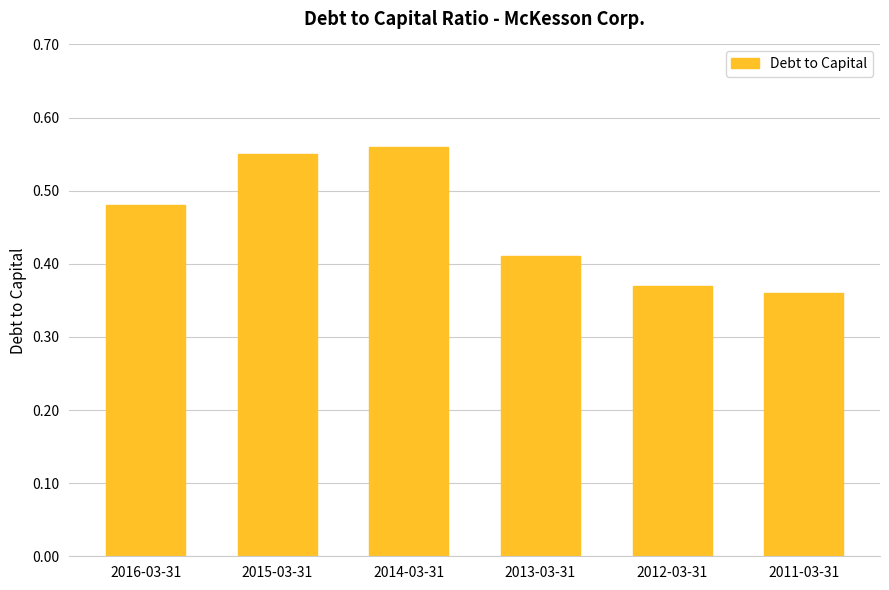

What is the sum of all values?

2.7